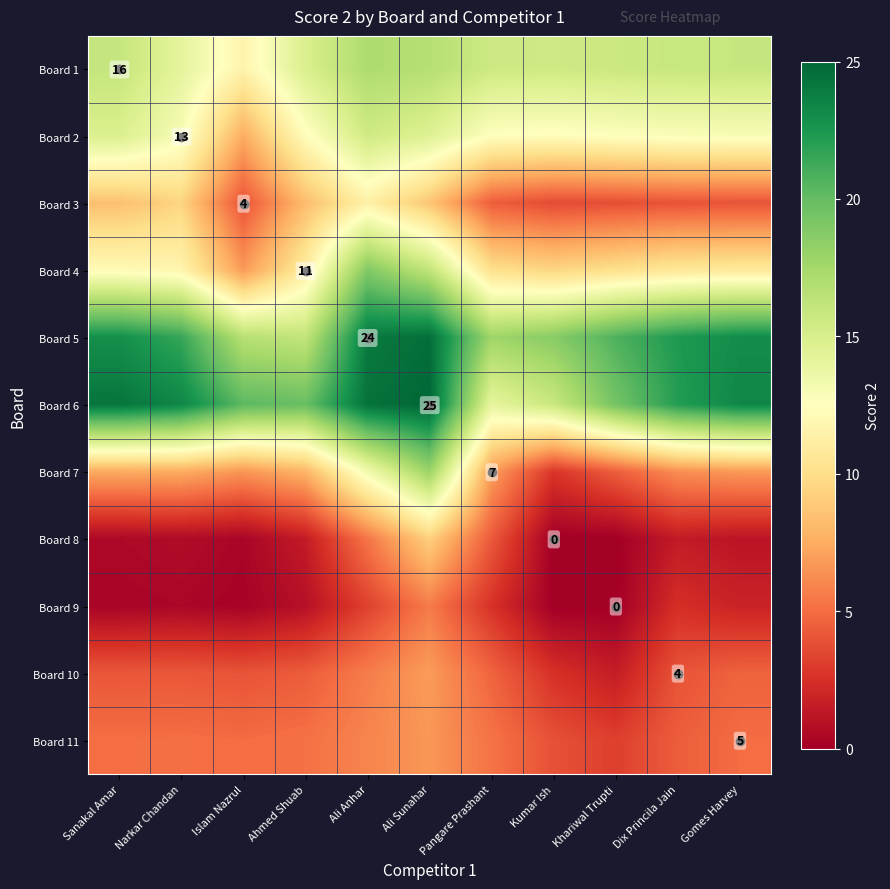

Rank the series at Ali Anhar from highest to lowest value.

Board 6, Board 5, Board 4, Board 1, Board 2, Board 7, Board 3, Board 11, Board 10, Board 8, Board 9